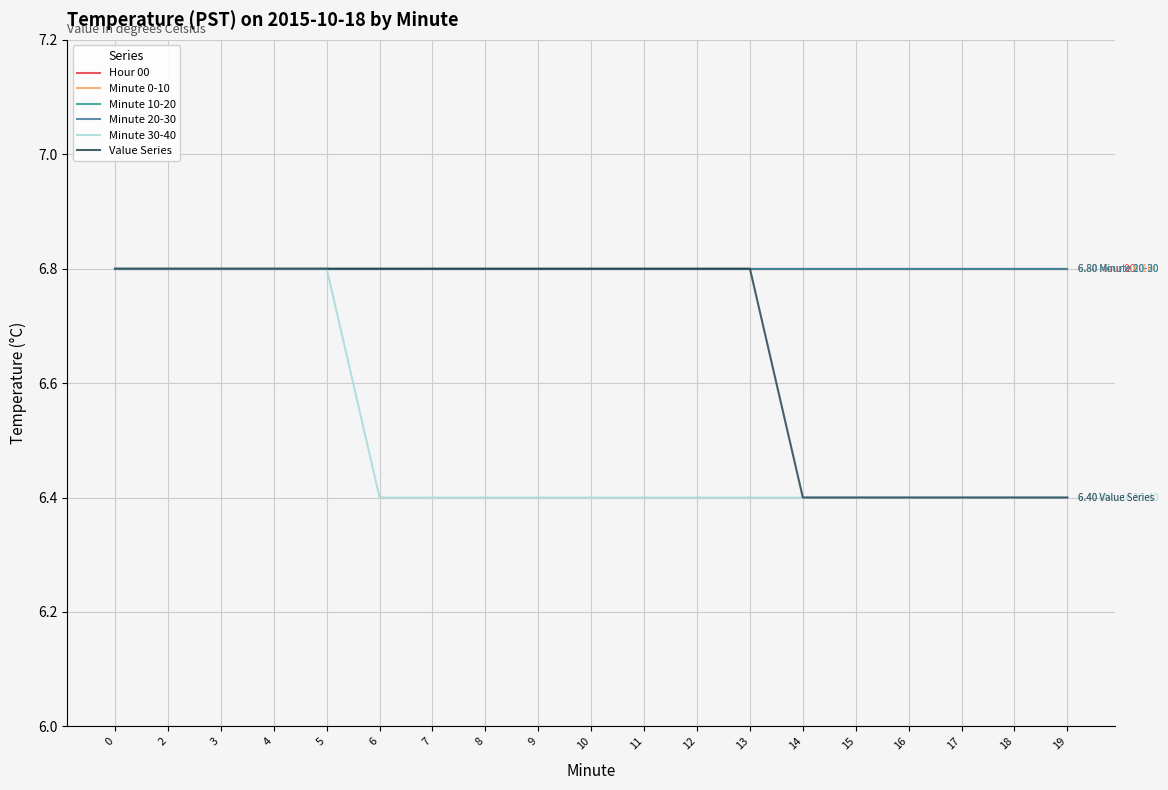

Between 0 and 8, which series saw the biggest shift?

Minute 30-40